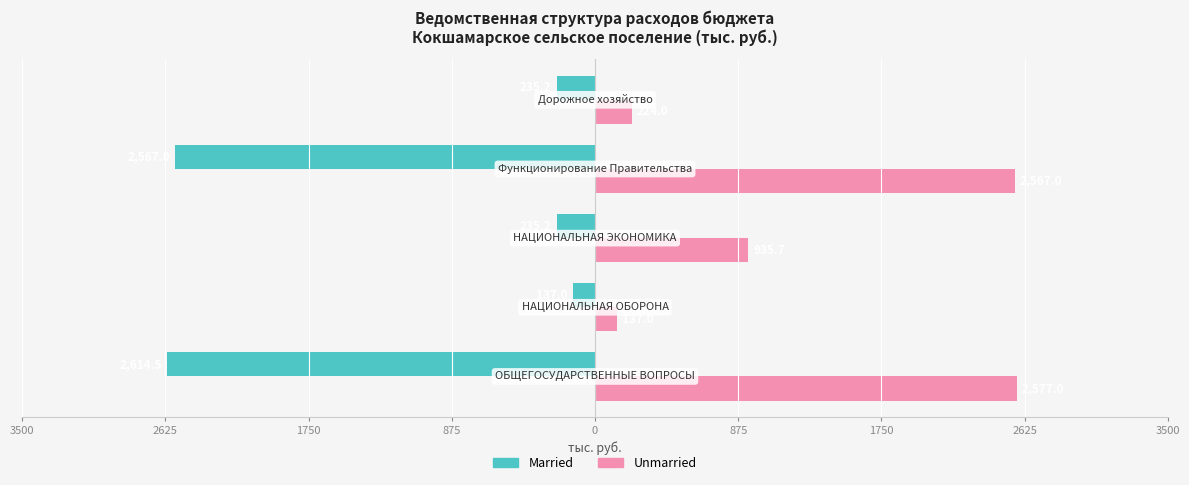

What are all the series names shown in the legend?

Married, Unmarried